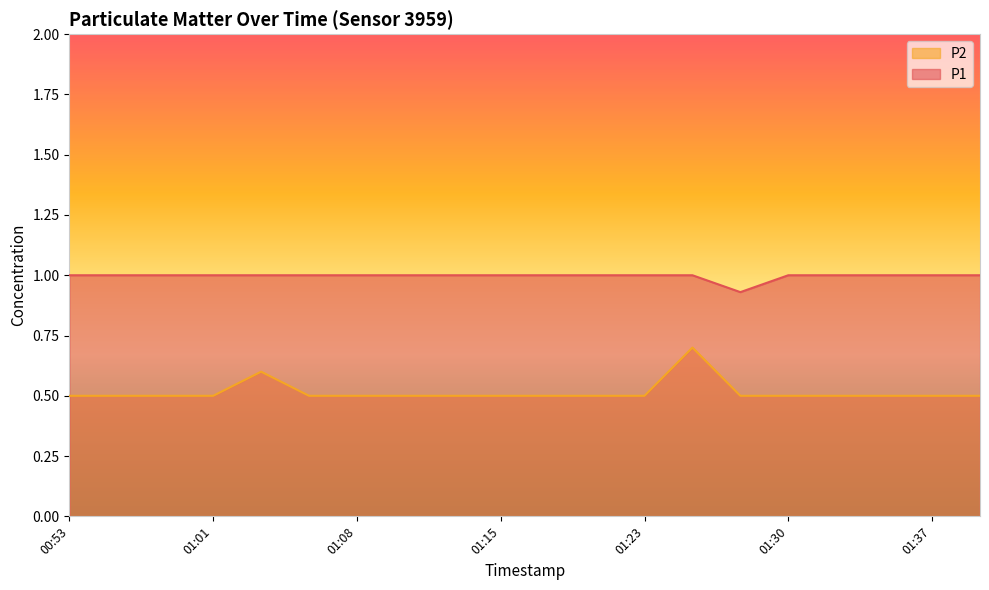

What are all the series names shown in the legend?

P2, P1